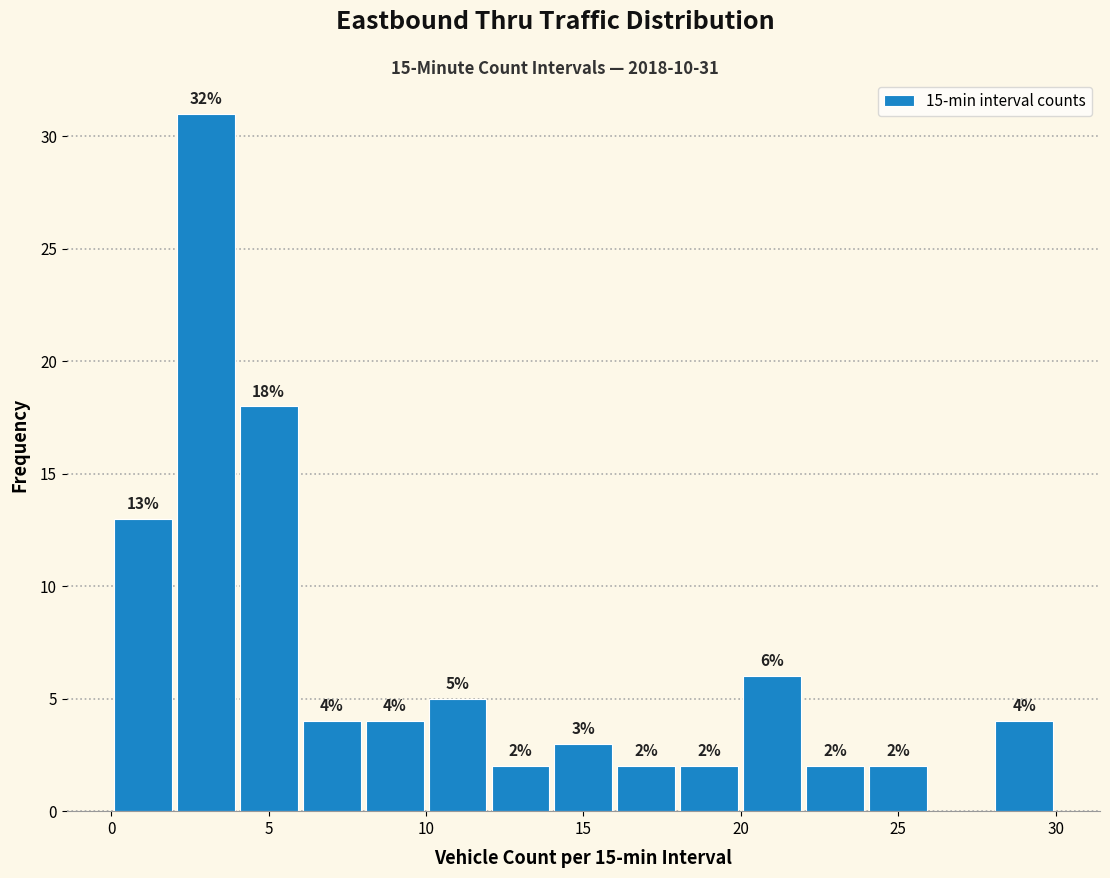

Over which range of the x-axis is the bar tallest?

2 to 4